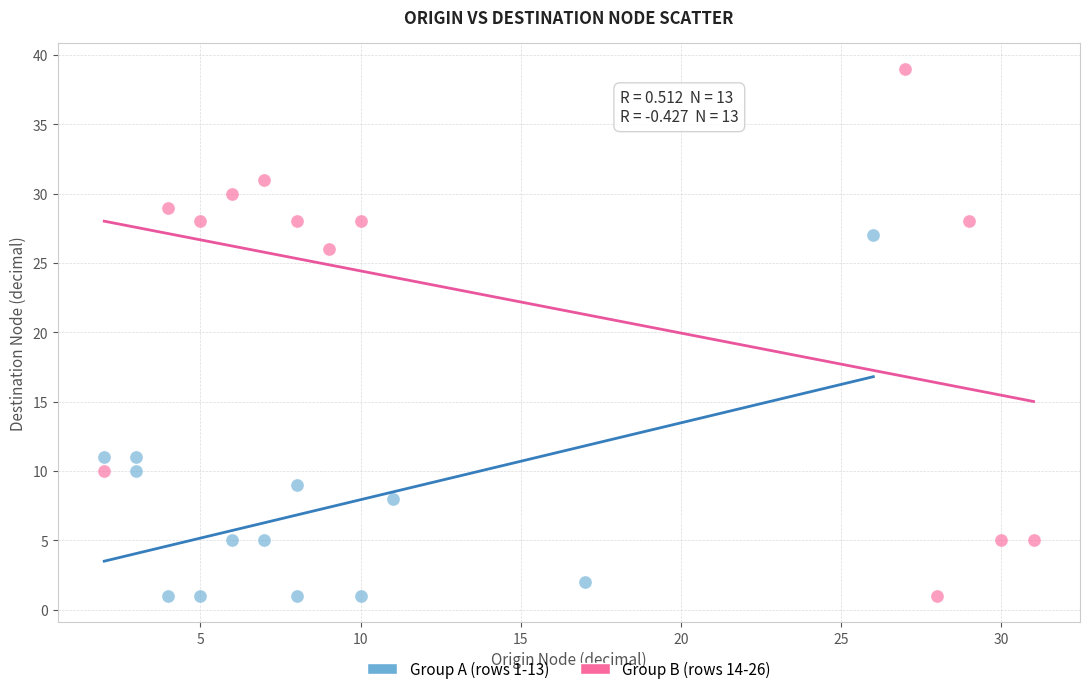

What are all the series names shown in the legend?

Group A (rows 1-13), Group B (rows 14-26)